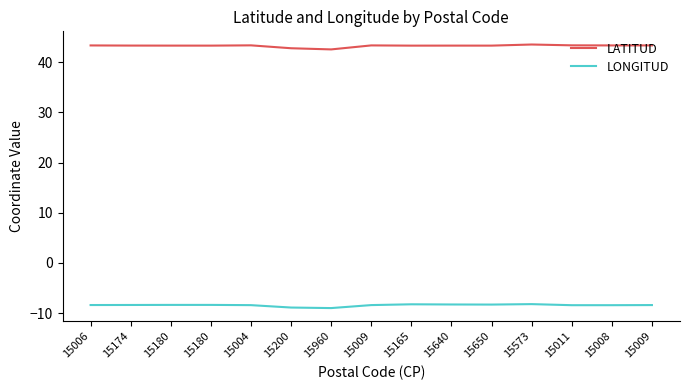

What is the difference between the highest and lowest values at 15165?

51.5